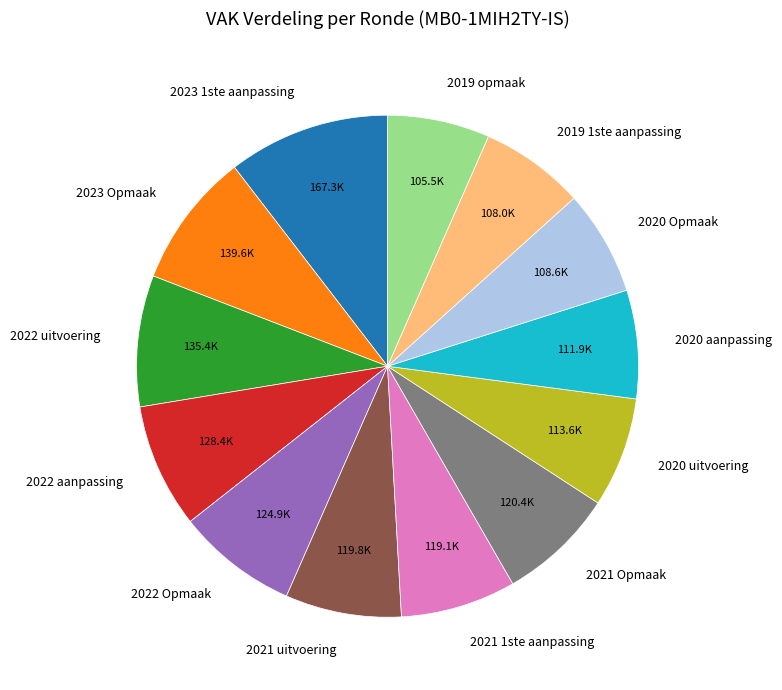

Which category has the biggest portion of the pie?

2023 1ste aanpassing